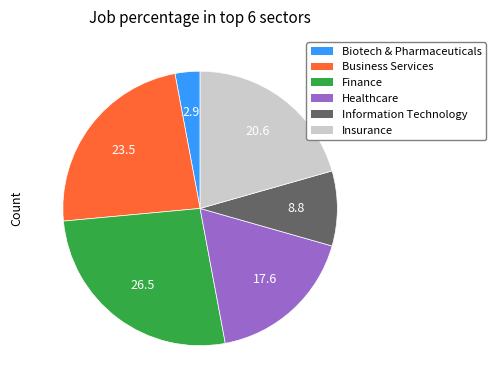

Does any single category account for the majority?

No